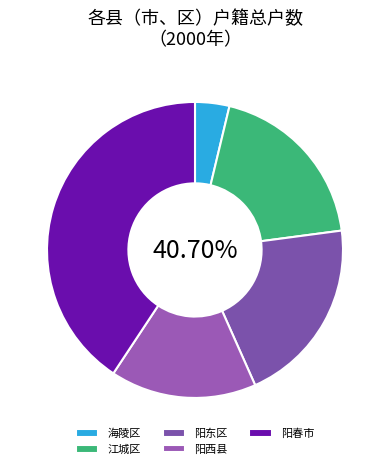

To the nearest percent, what portion does 海陵区 represent?

4%